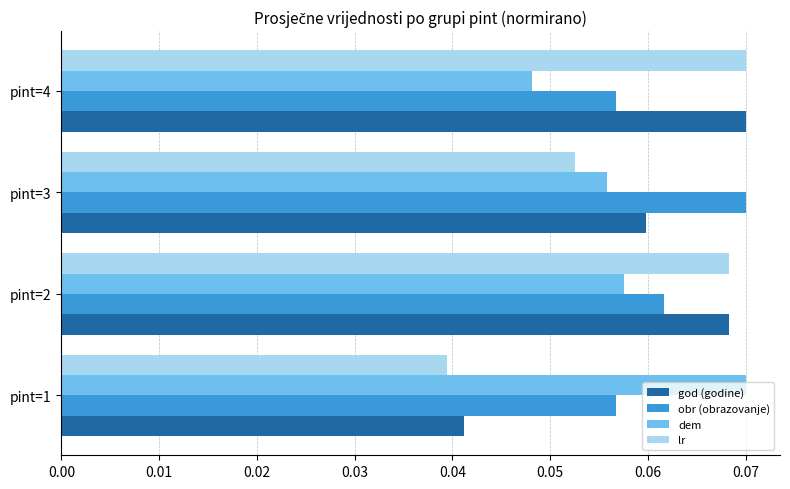

At which category is the sum across all series the highest?

pint=2